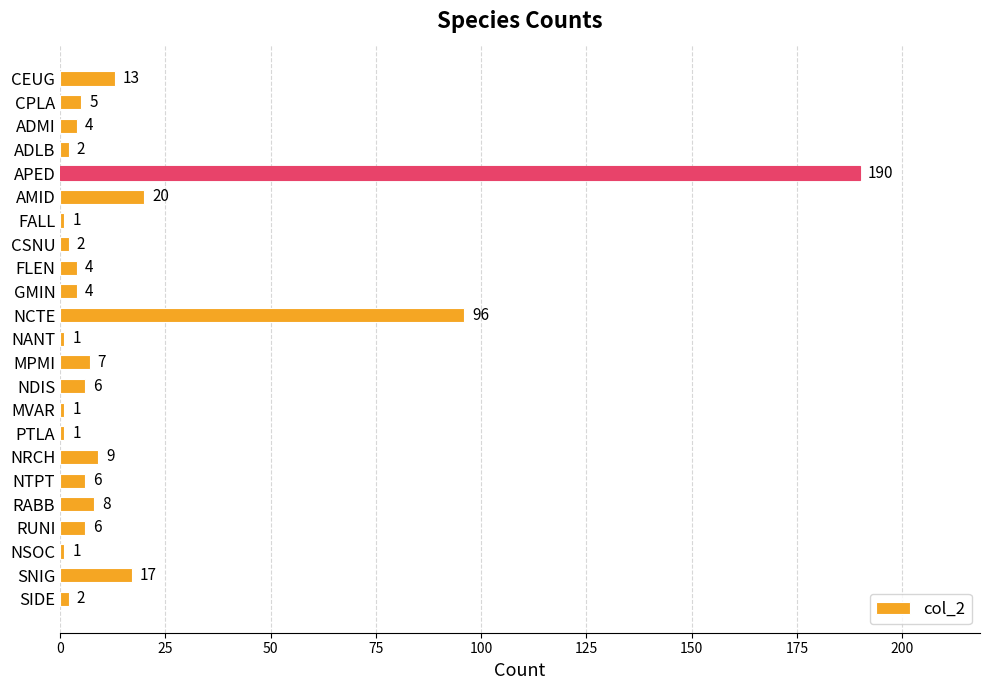

Does the chart contain stacked bars?

No